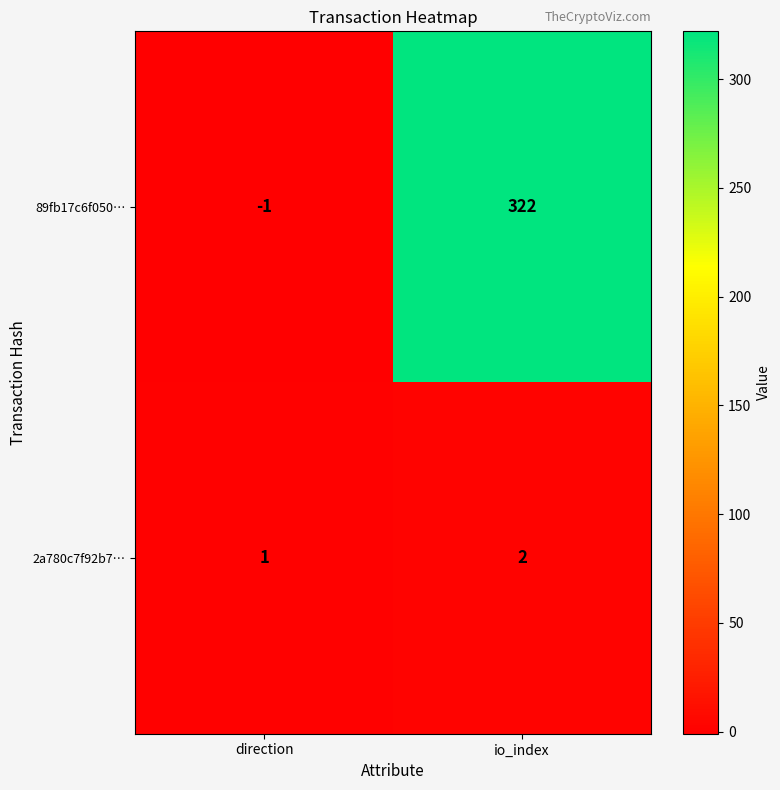

What is the difference between the 89fb17c6f050… values at direction and io_index?

323